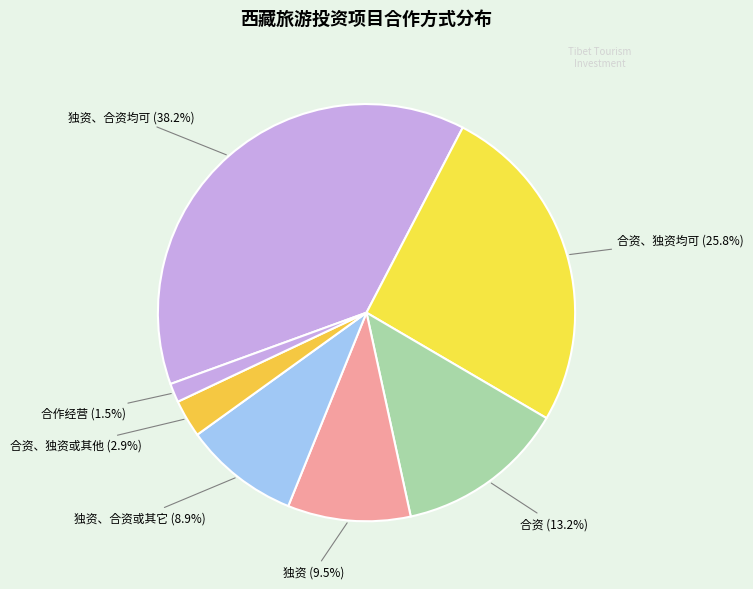

How many slices are in this pie chart?

7